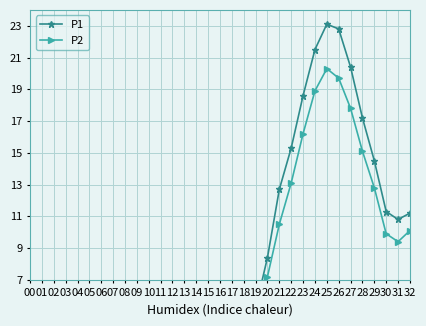

How many lines are shown in the chart?

2